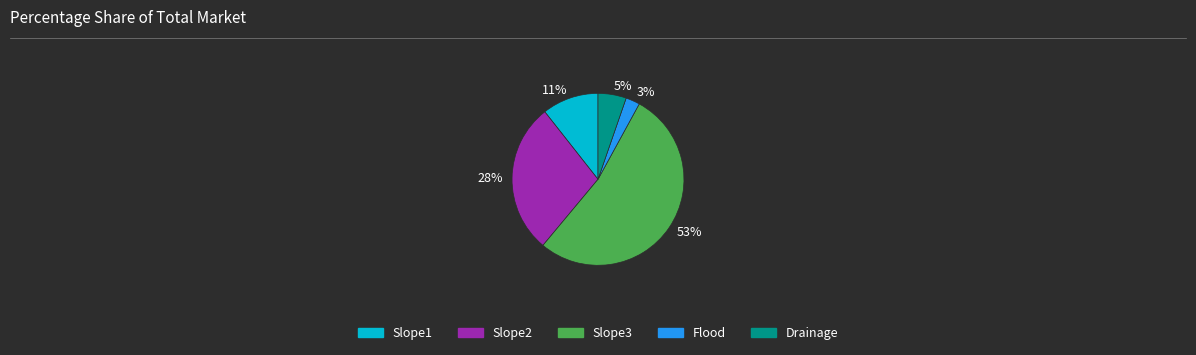

Rank the categories by value from lowest to highest.

Flood, Drainage, Slope1, Slope2, Slope3